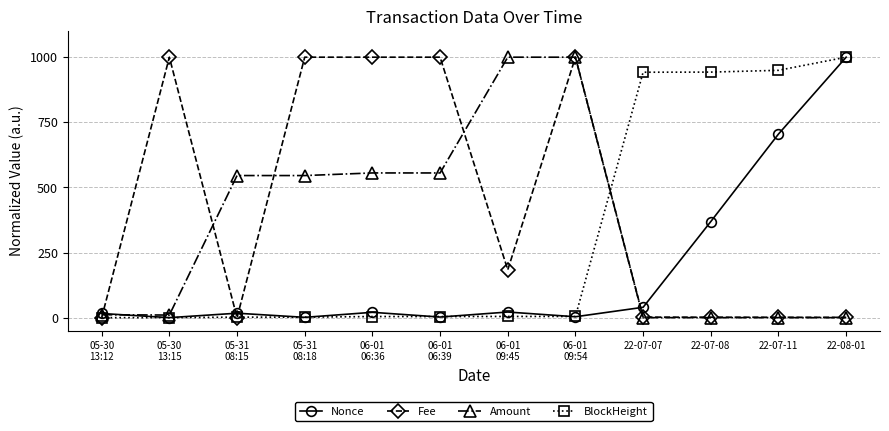

What position from the right is 22-07-07?

4